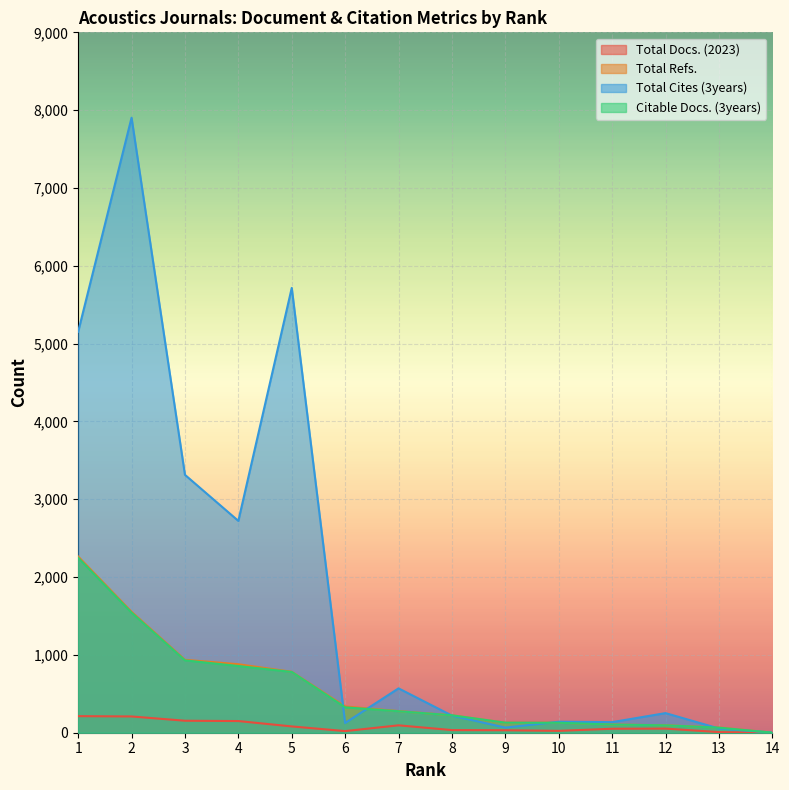

Reading left to right, what are all the values shown in this chart?

Total Docs. (2023): 213	209	154	150	81	21	95	34	32	24	51	53	8	0
Total Refs.: 2264	1554	937	880	783	337	278	224	129	129	105	96	67	0
Total Cites (3years): 5153	7903	3314	2722	5716	125	570	220	66	141	136	252	54	2
Citable Docs. (3years): 2248	1543	930	857	781	326	276	224	129	128	105	95	65	1